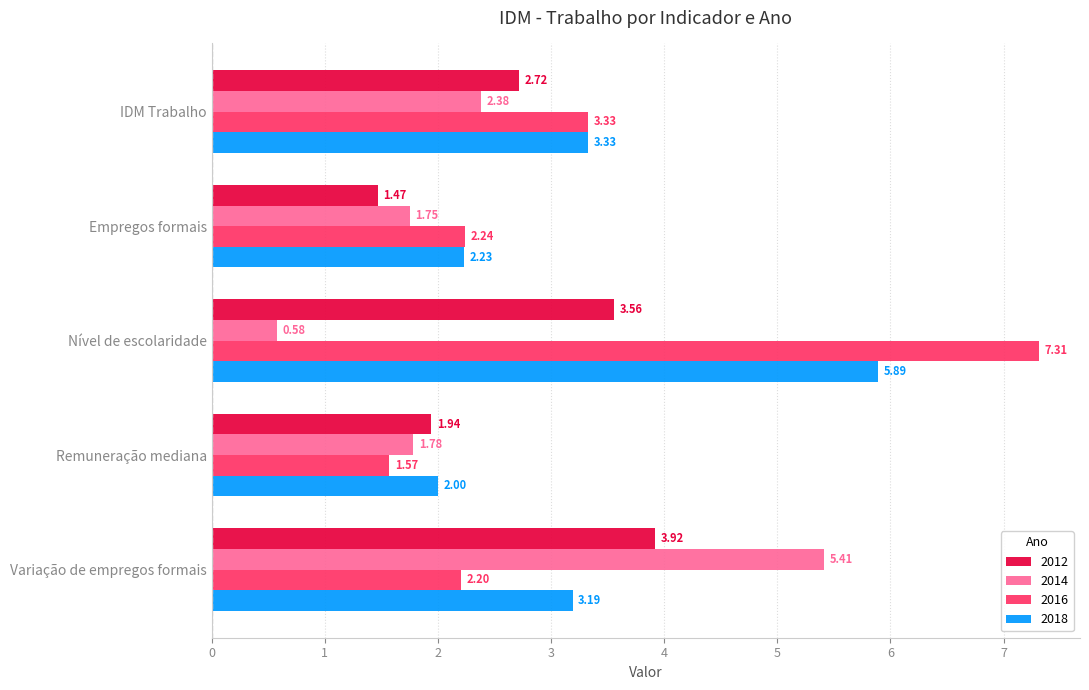

What is the spread (max minus min) of values at Remuneração mediana?

0.4